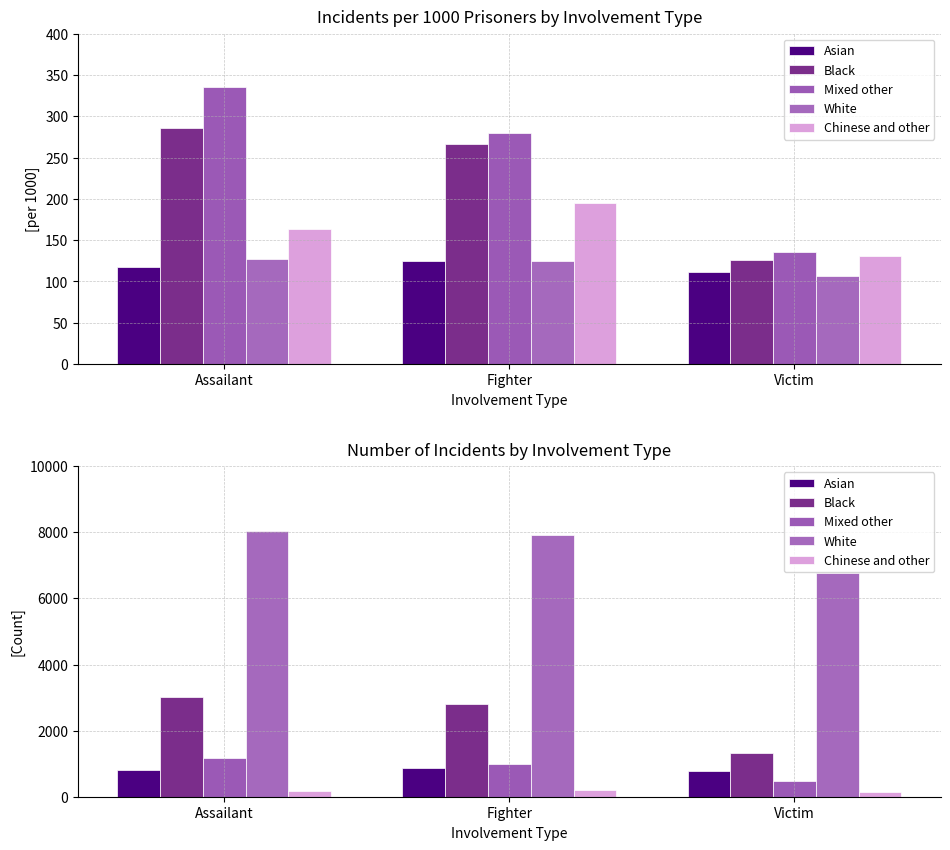

How many values in the Black series are below 2817?

1